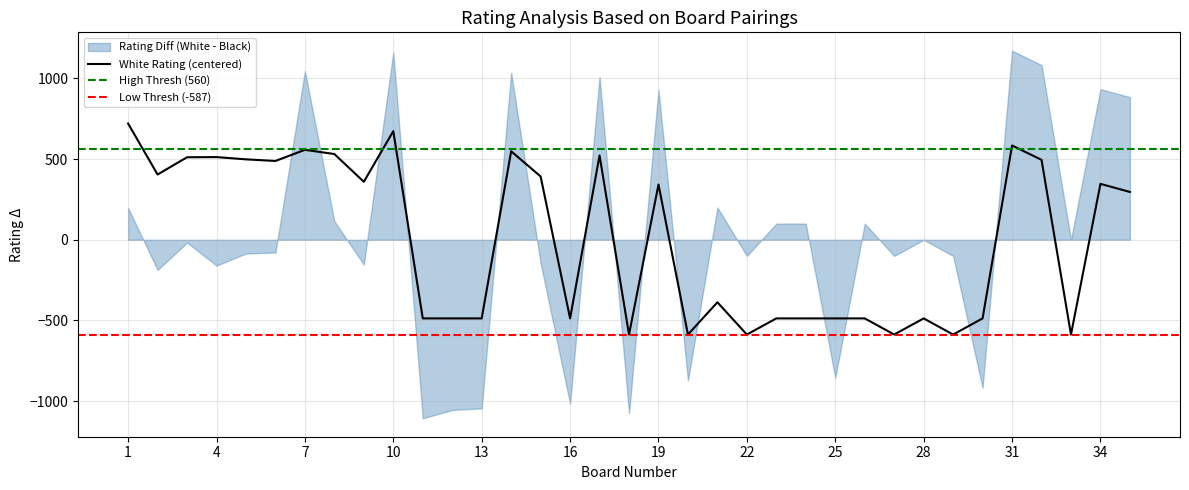

At which category does the data reach its first local peak?

4